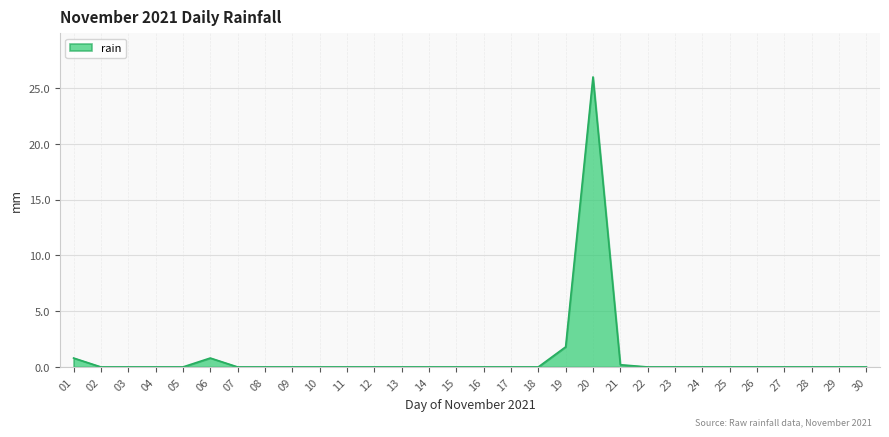

What is the difference between the values at 18 and 20?

26.0